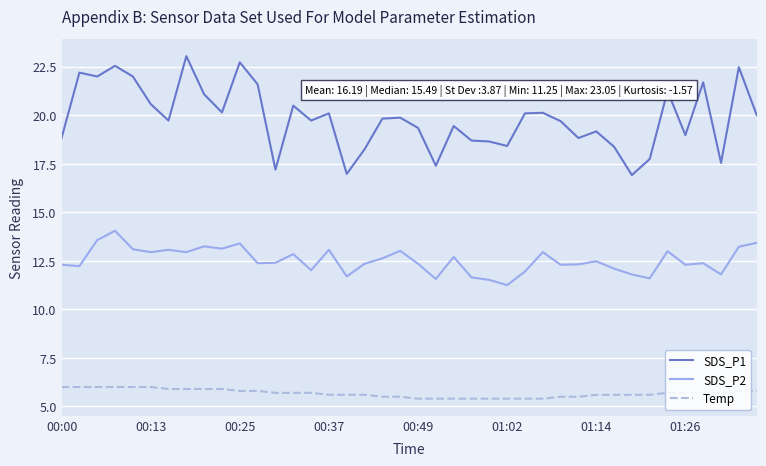

Which series has the largest range (max minus min)?

SDS_P1